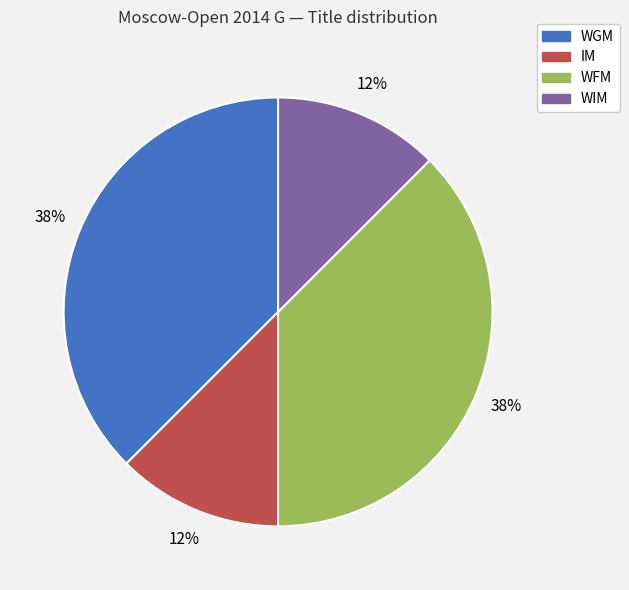

How many segments does this pie chart have?

4